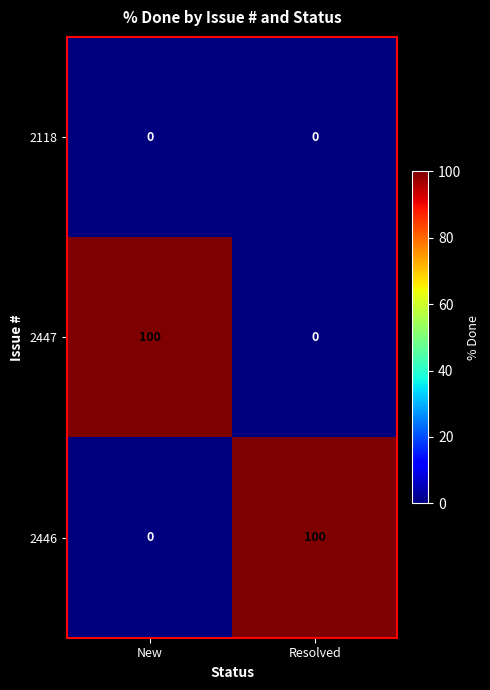

Rank the categories by 2446 value from highest to lowest.

Resolved, New